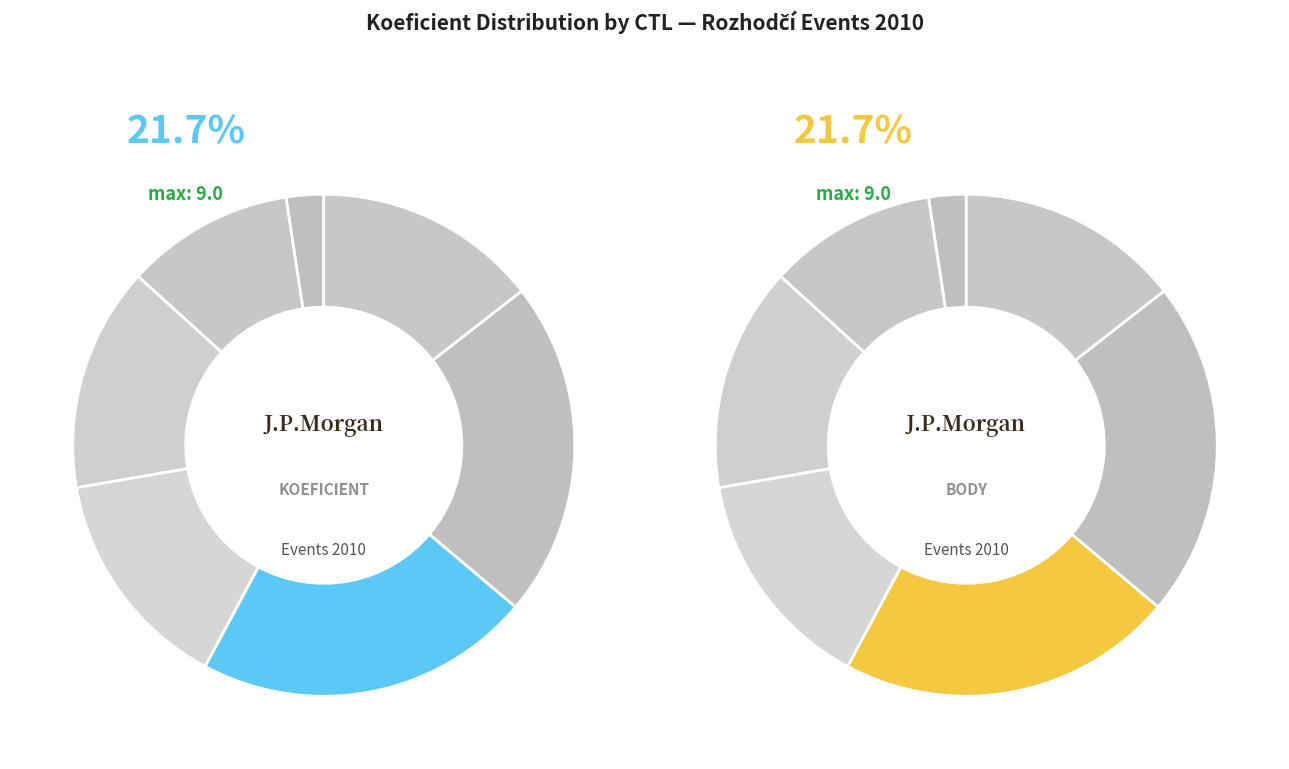

What percentage is the 102004 slice, to the nearest percent?

14%